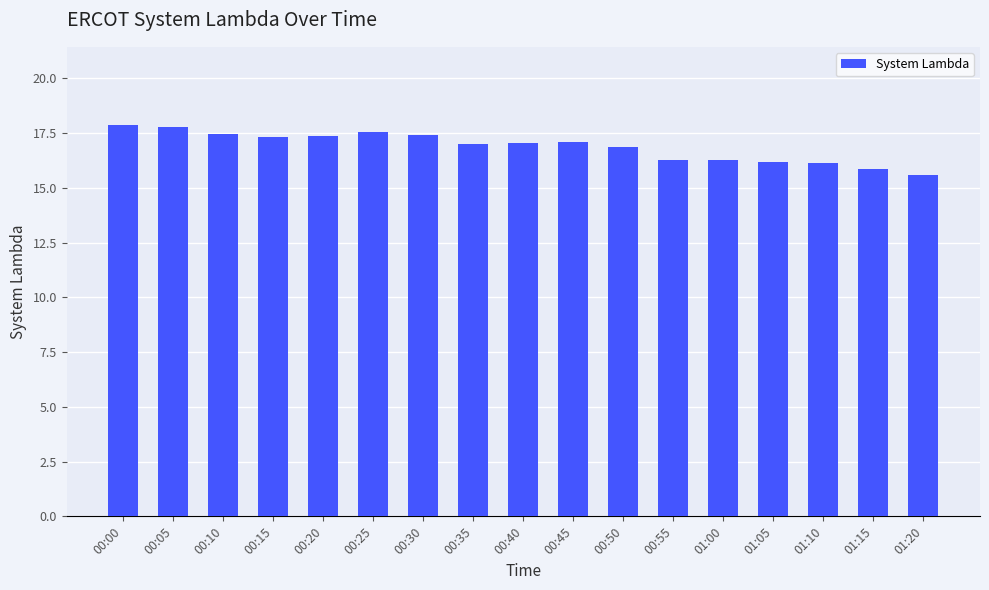

How many series are shown in this chart?

1